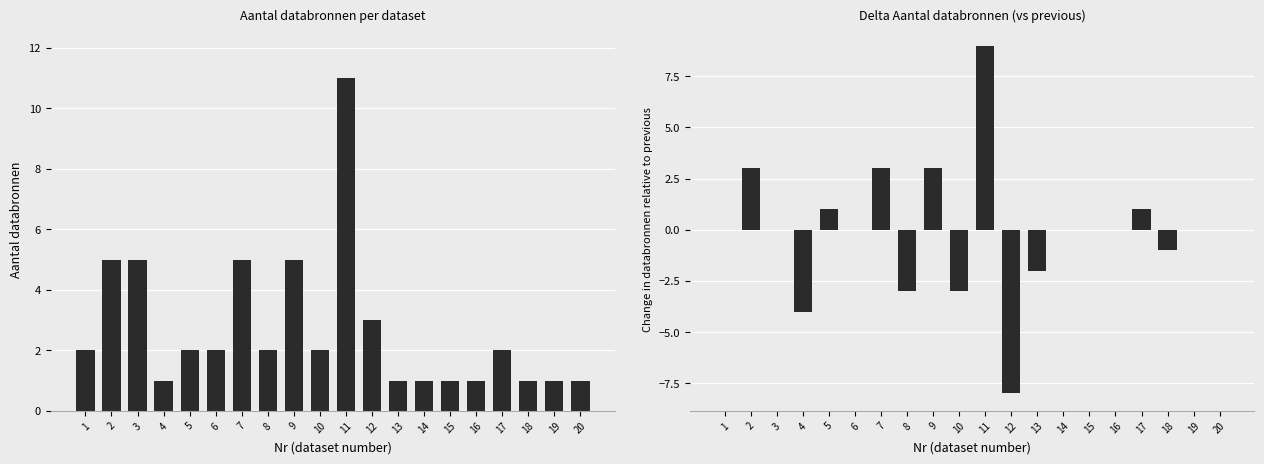

What is the average value of the Aantal databronnen series?

3